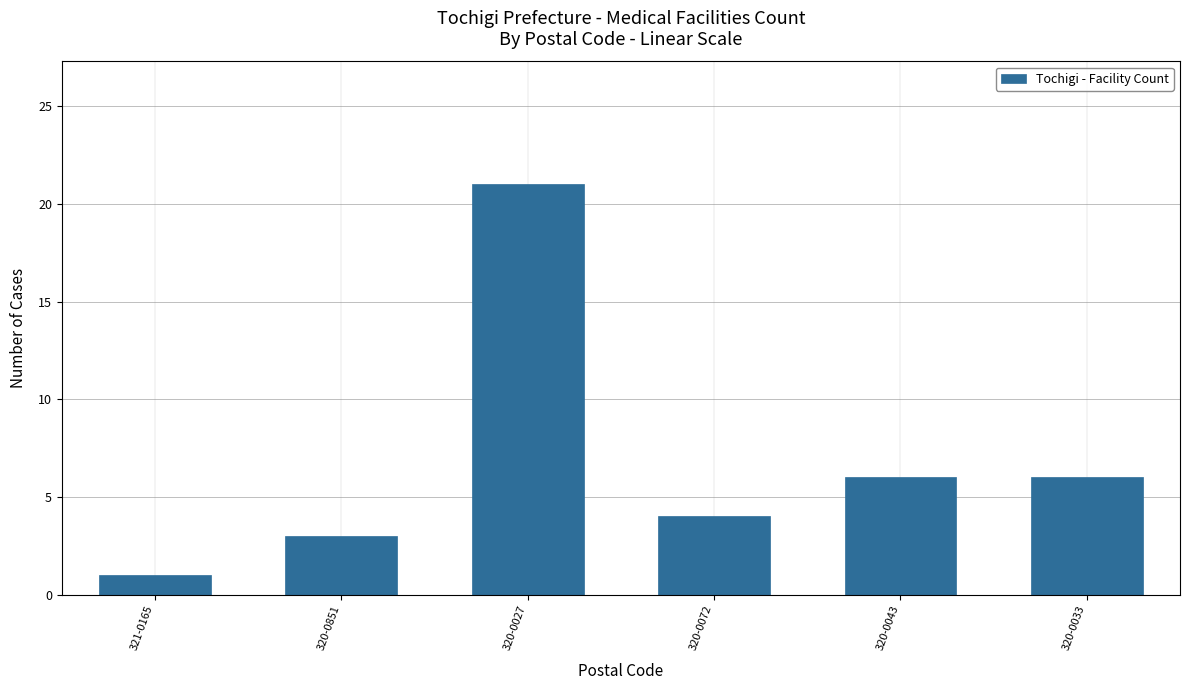

What position from the left is 320-0043?

5